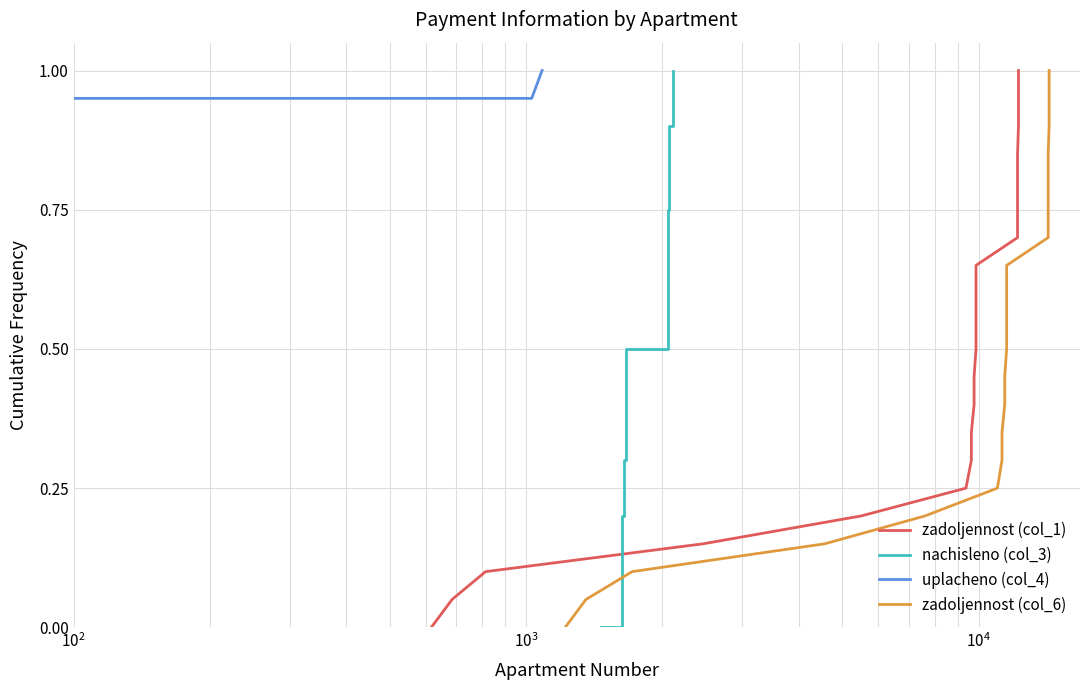

The value of zadoljennost (col_1) at 9 is 0.6. True or false?

False